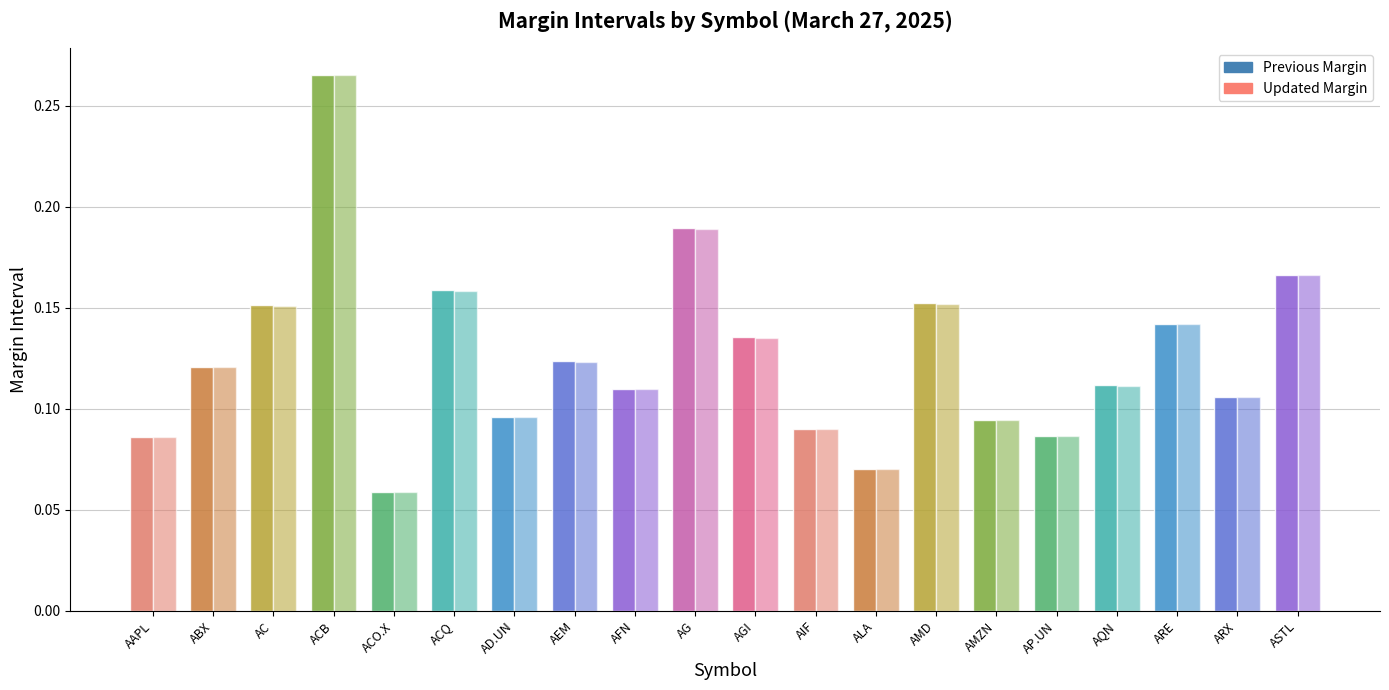

What is the label of the 18th bar from the left?

ARE